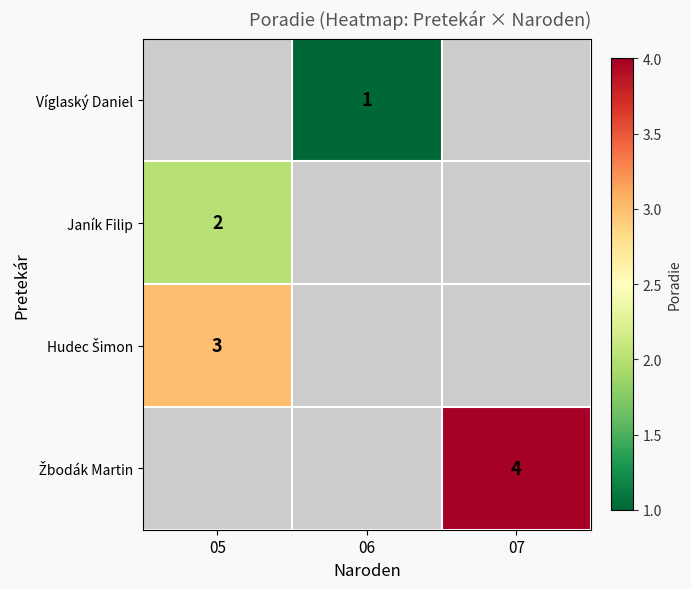

The Janík Filip series shows 4 at 05. True or false?

False